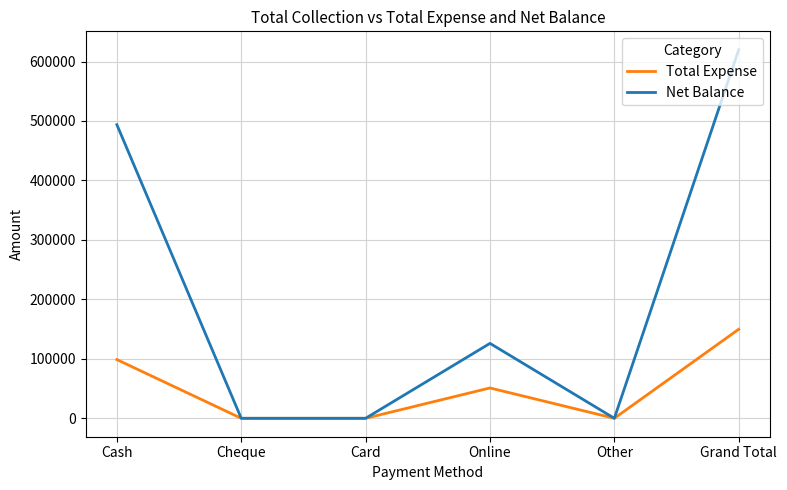

What is the maximum value for Net Balance?

619764